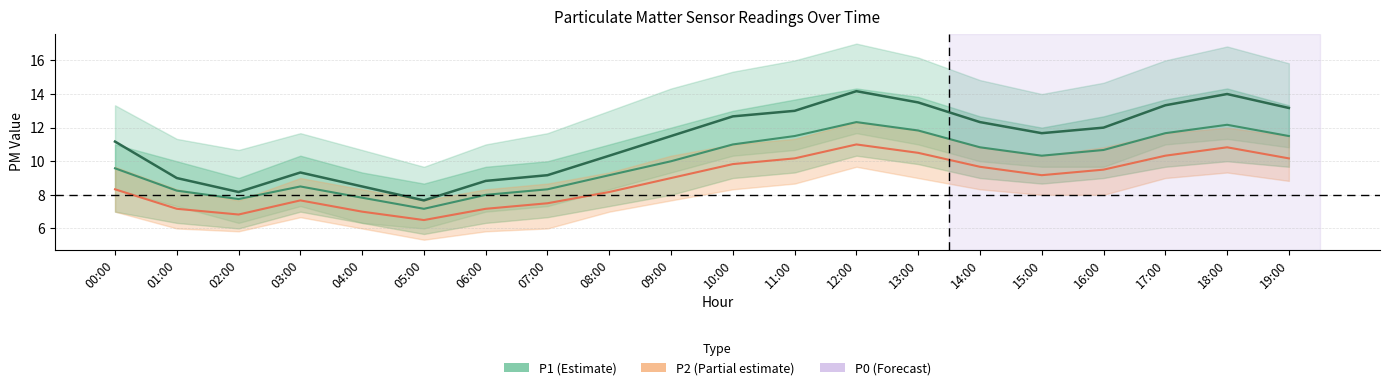

What is the average value of the P2 series?

9.9